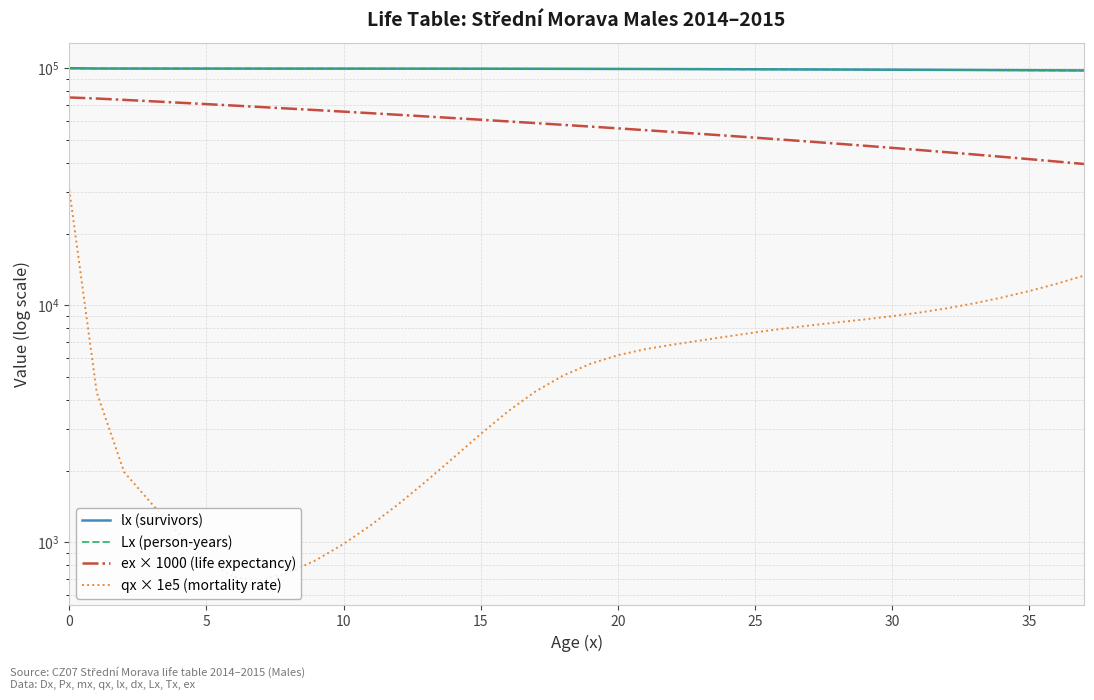

True or false: Lx (person-years) has a value of 99246.3 at 20.

True